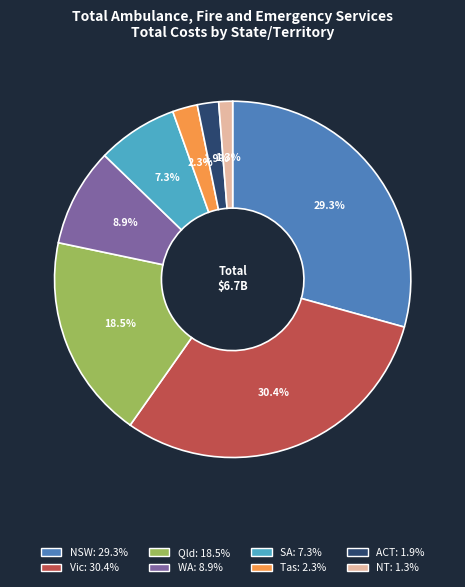

Is there a majority slice in this chart?

No